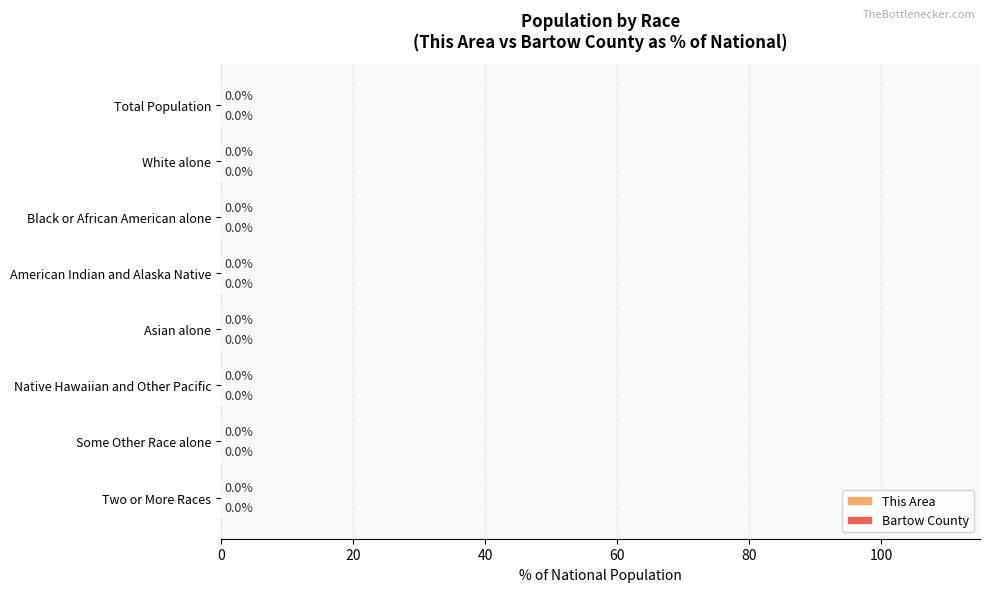

Which series has the largest range (max minus min)?

Bartow County